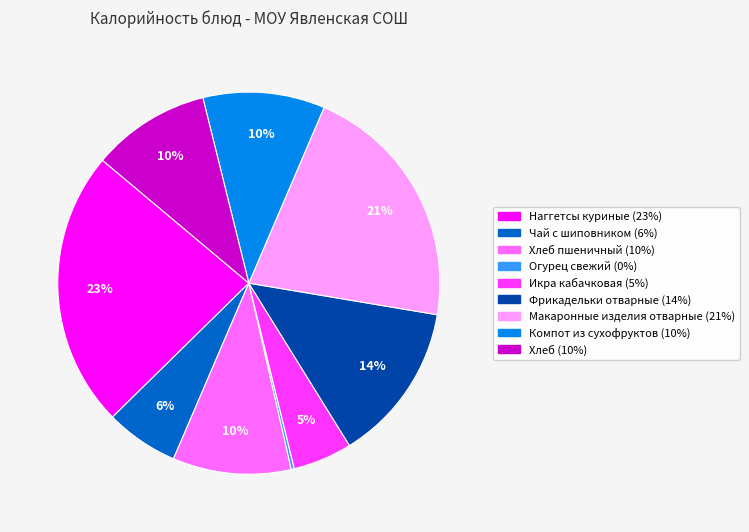

Is there a majority slice in this chart?

No